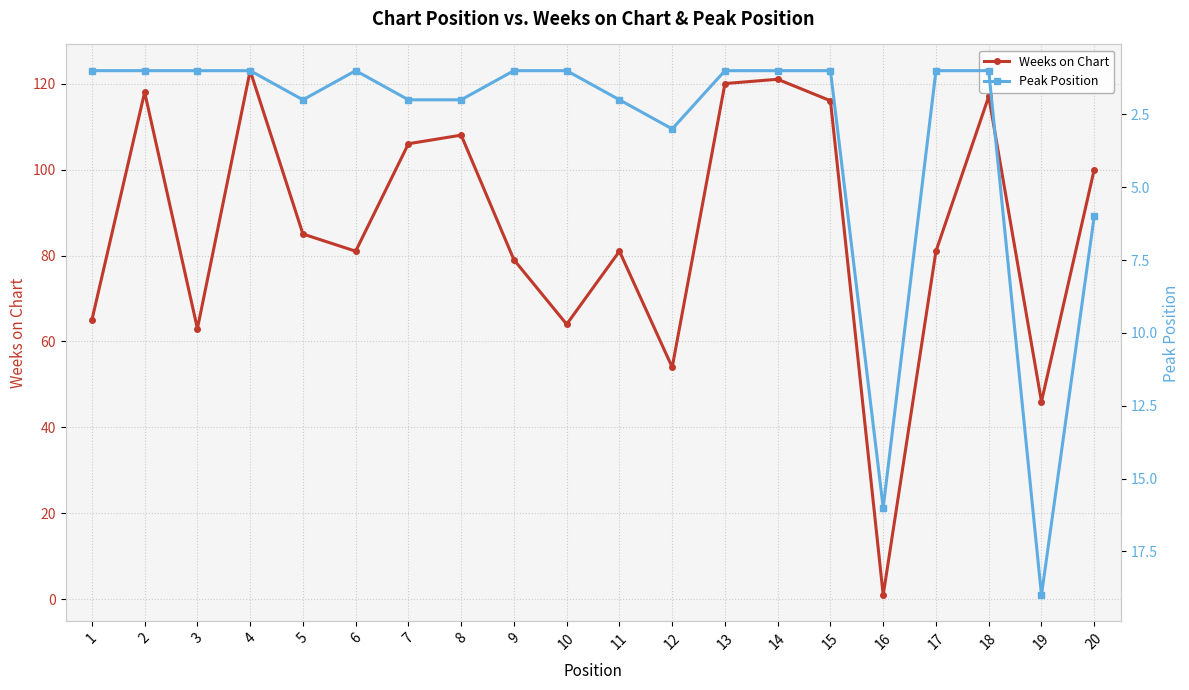

The Peak Position series shows 2 at 3. True or false?

False